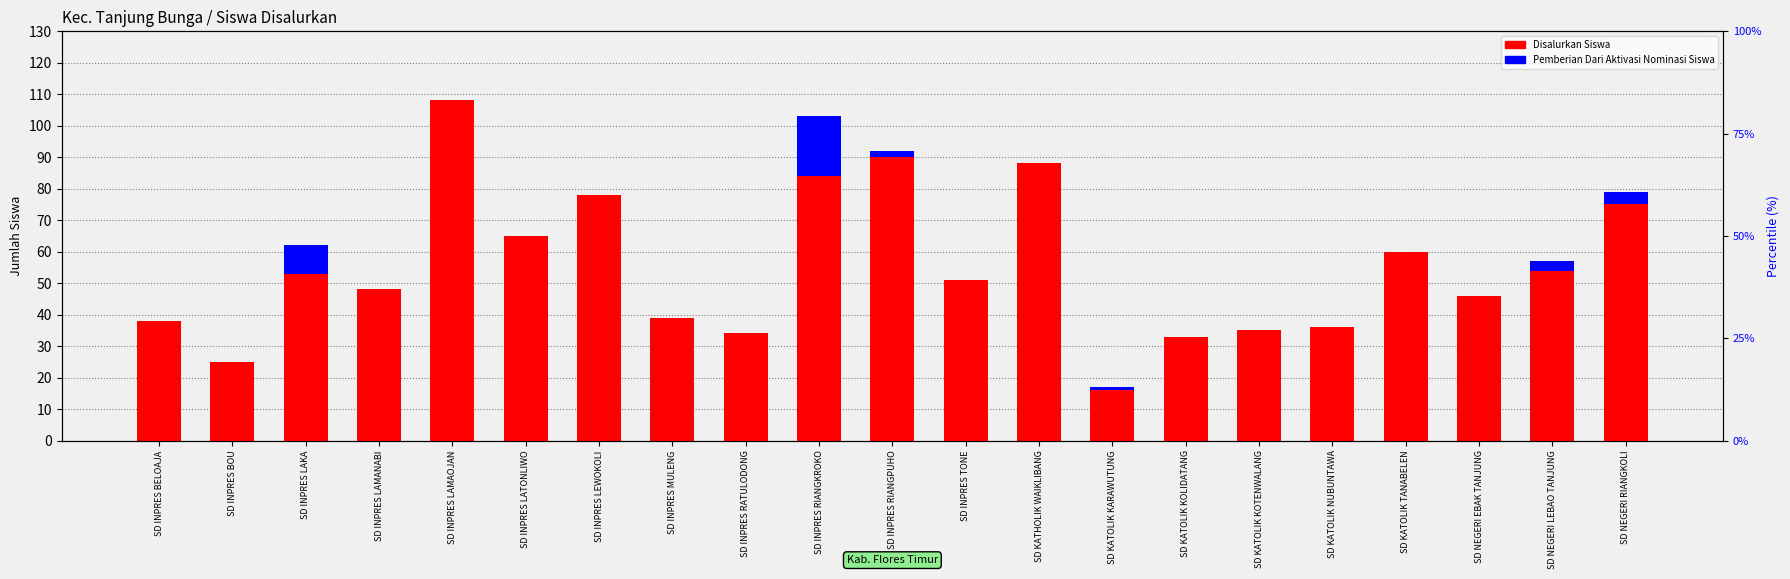

Reading left to right, transcribe all the data shown in this chart.

Disalurkan Siswa: 38	25	53	48	108	65	78	39	34	84	90	51	88	16	33	35	36	60	46	54	75
Pemberian Dari Aktivasi Nominasi Siswa: 0	0	9	0	0	0	0	0	0	19	2	0	0	1	0	0	0	0	0	3	4